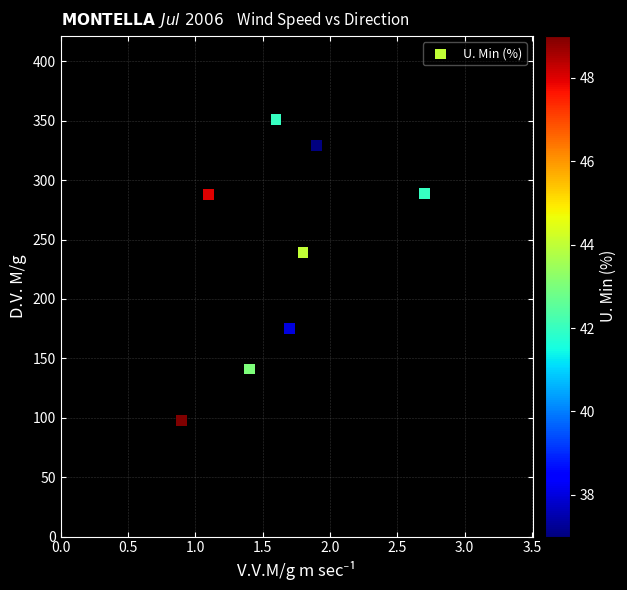

What Y value in the scatter plot is closest to 224?

239